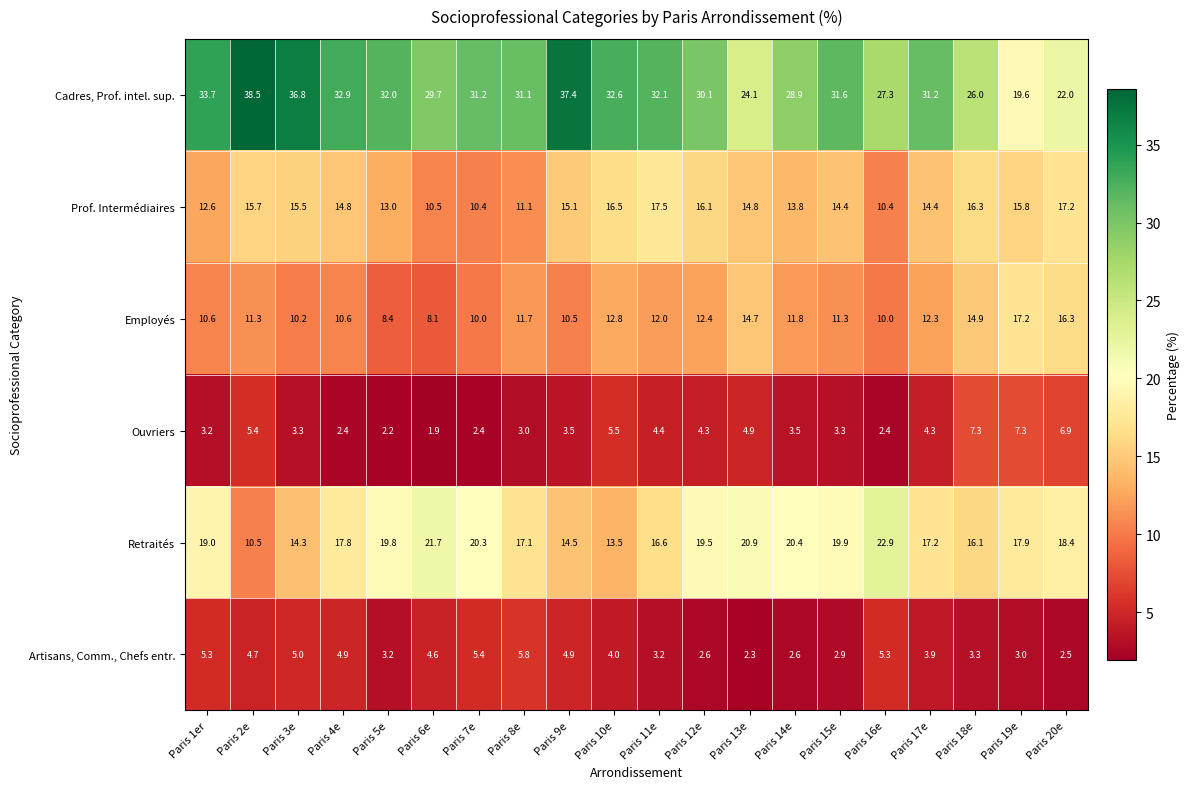

At Paris 10e, list the series in order from largest to smallest.

Cadres, Prof. intel. sup., Prof. Intermédiaires, Retraités, Employés, Ouvriers, Artisans, Comm., Chefs entr.